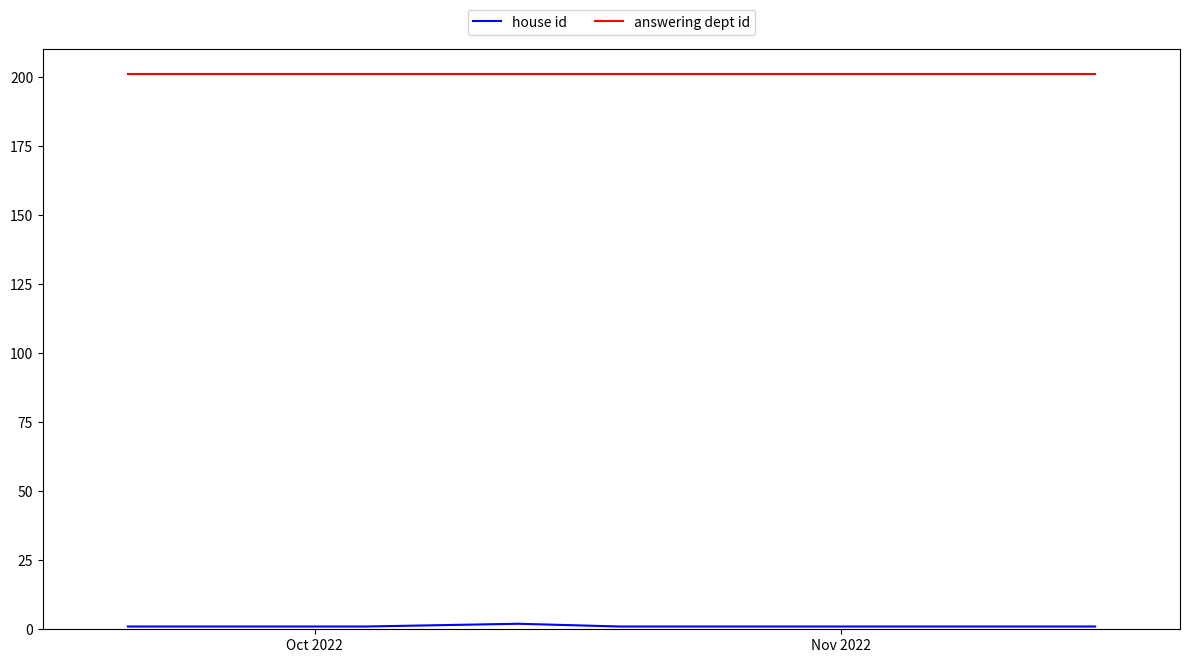

What is the greatest value displayed?

201